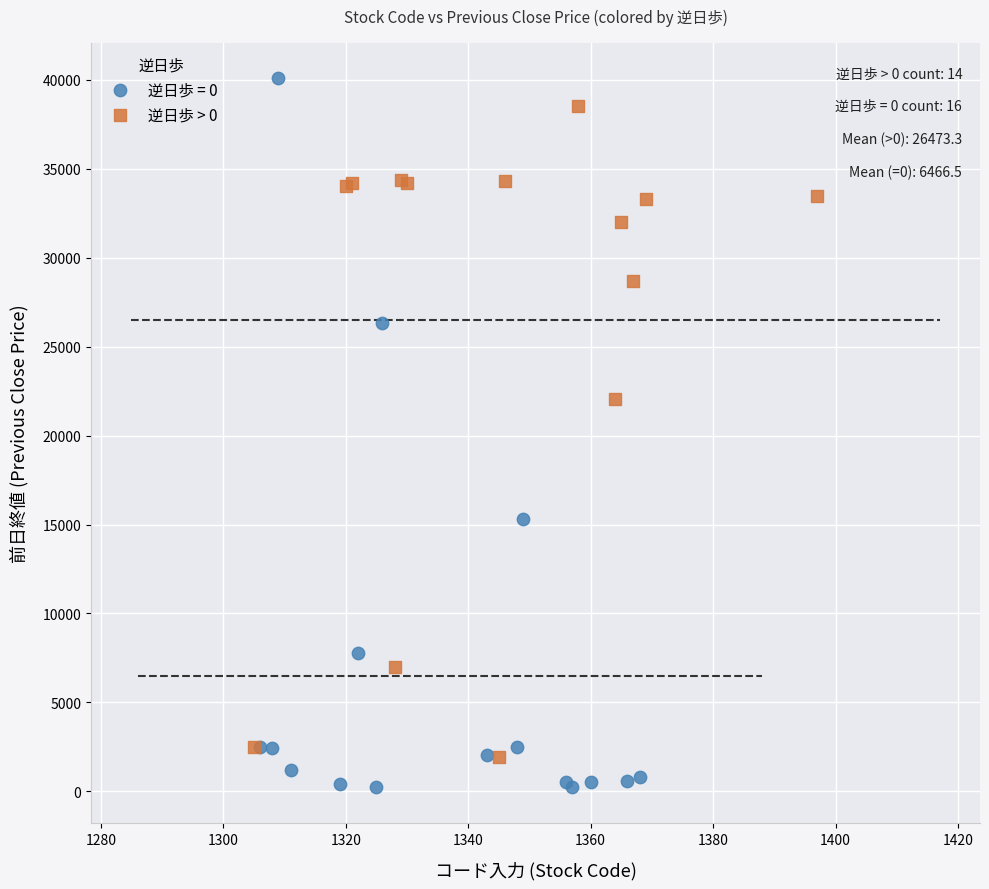

Which series has the largest Y range (max minus min)?

逆日歩 = 0